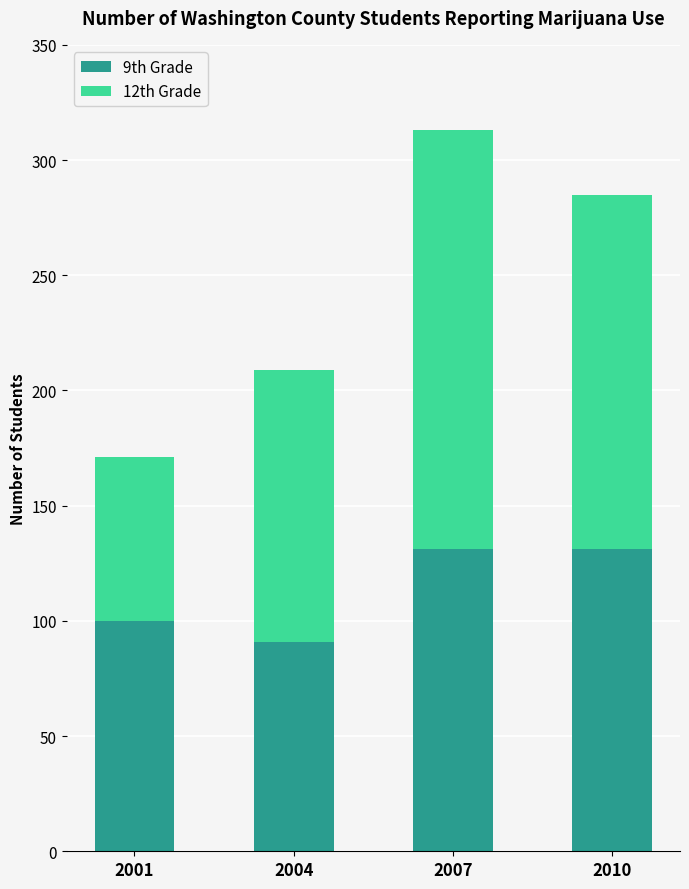

What is the difference between the maximum and second lowest values in the 9th Grade series?

31